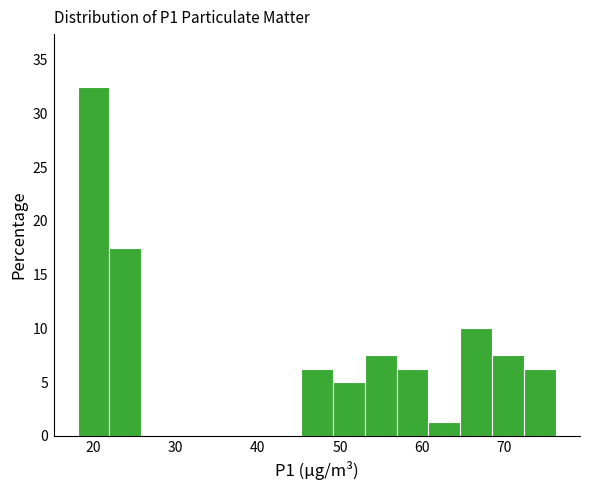

Read against the x-axis, roughly where is the centre of the tallest bar?

20